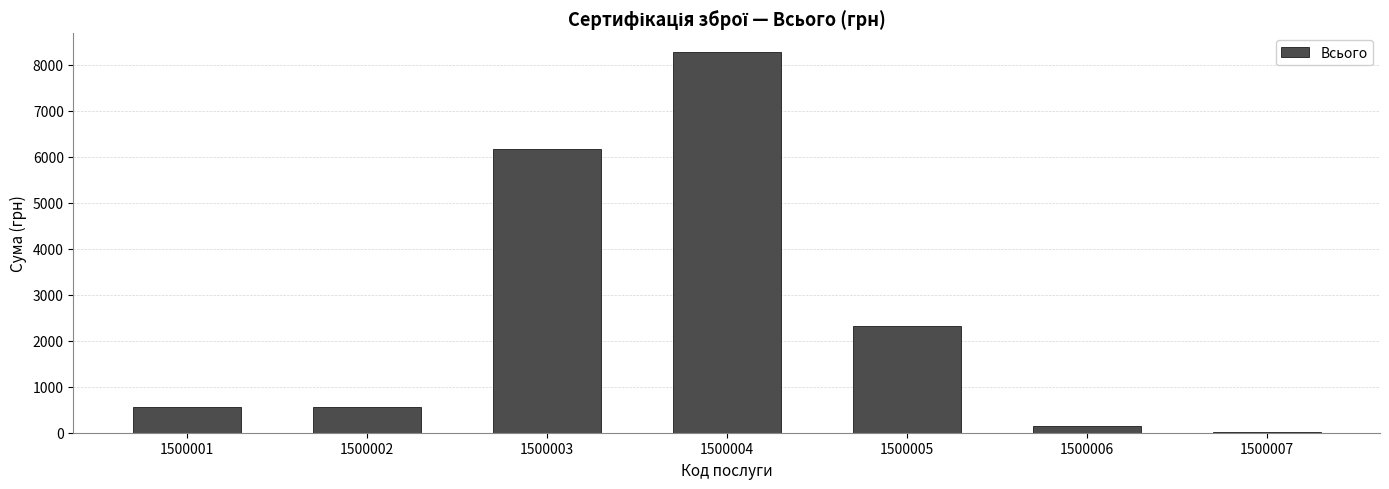

What is the greatest value displayed?

8273.2